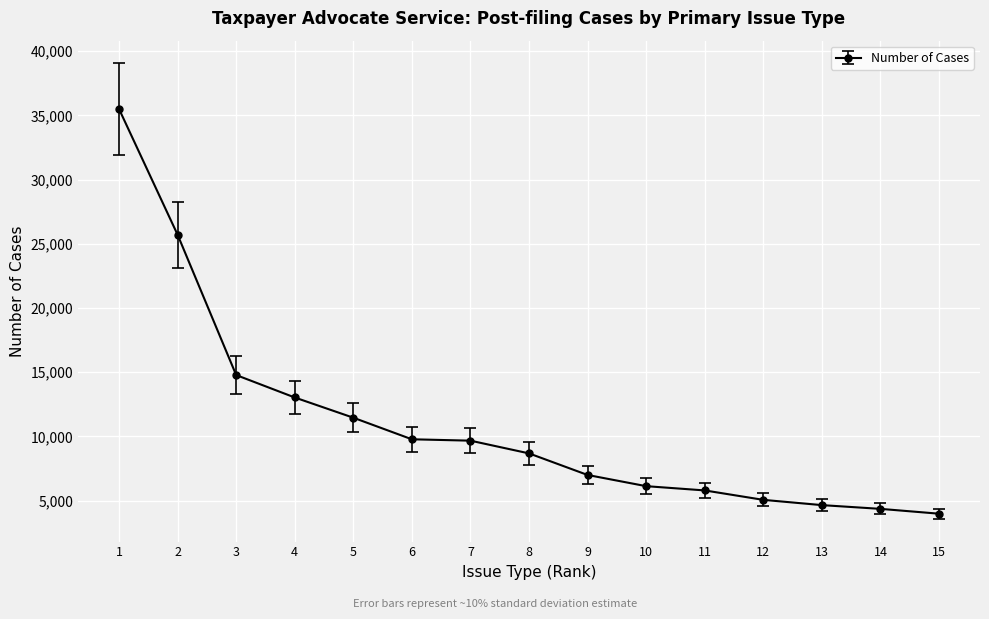

Is it true that the value at 3 is 14782?

True